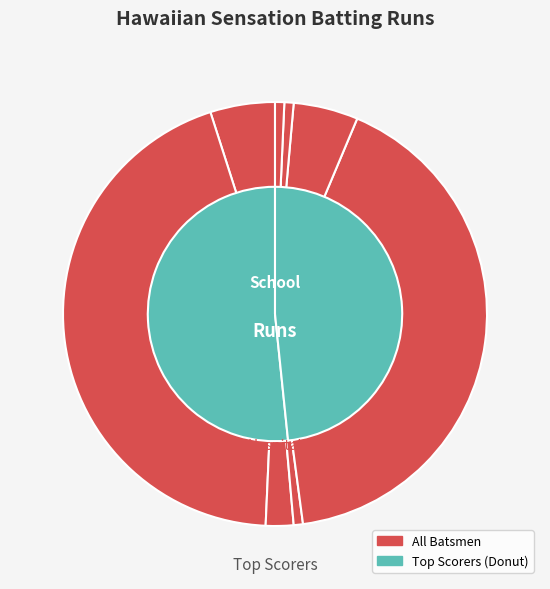

To the nearest percent, what portion does Shawn Tiwari represent?

42%